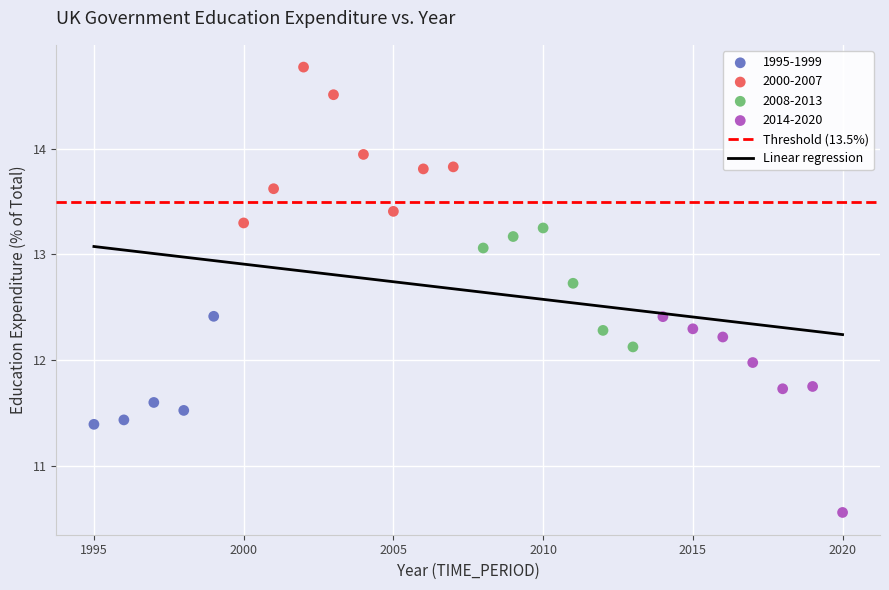

Which series reaches the minimum Y coordinate?

2014-2020